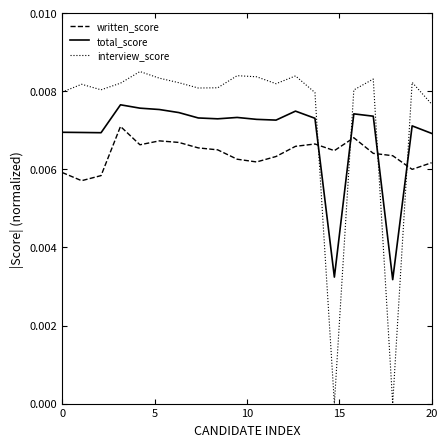

Count the number of data series in this chart.

3